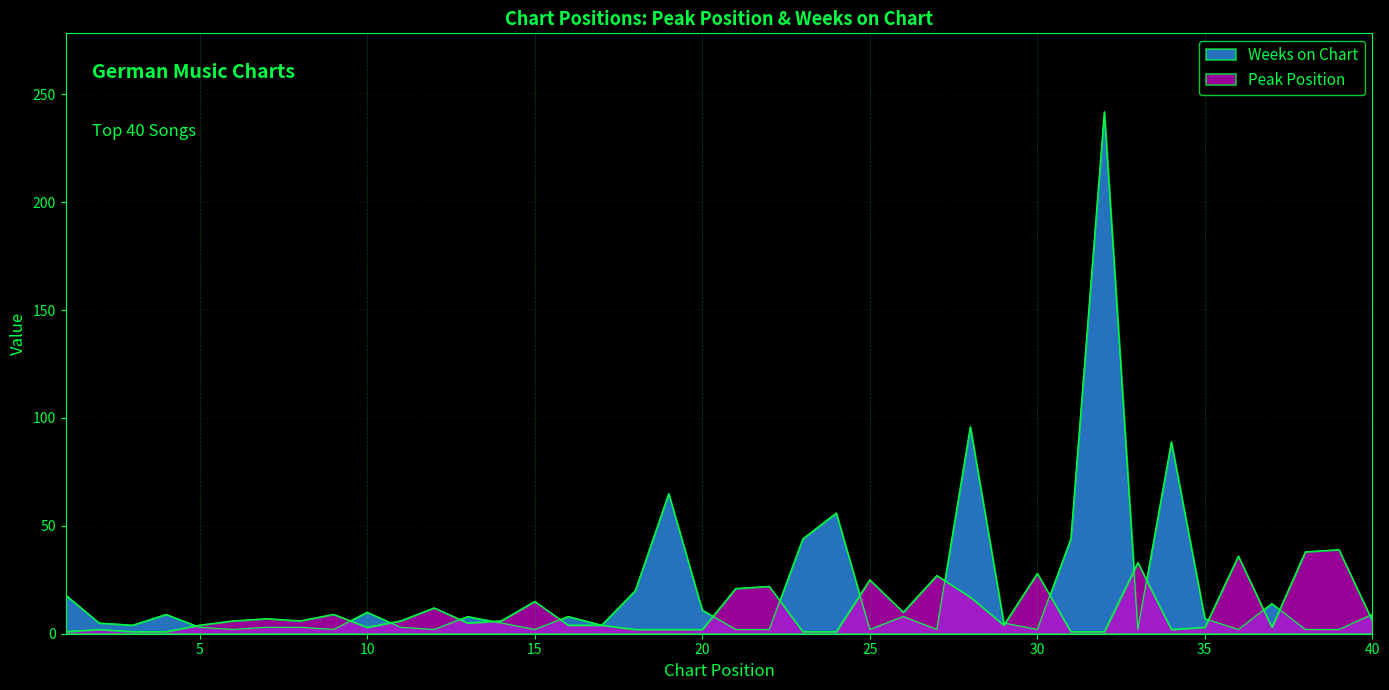

At how many categories does at least one series exceed 59?

4